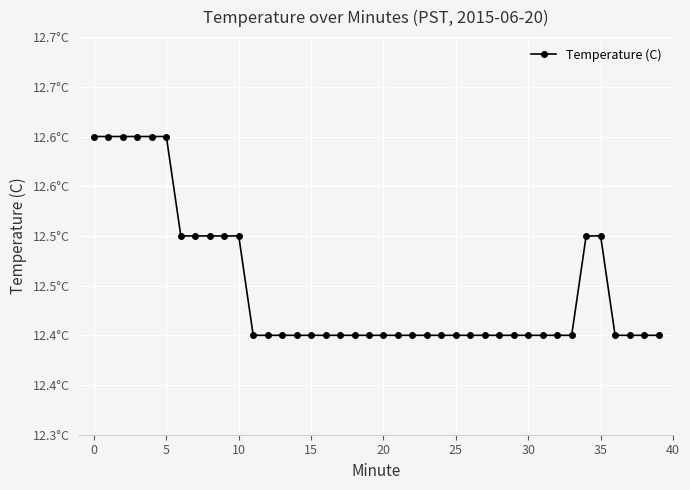

How many categories are shown in the chart?

40